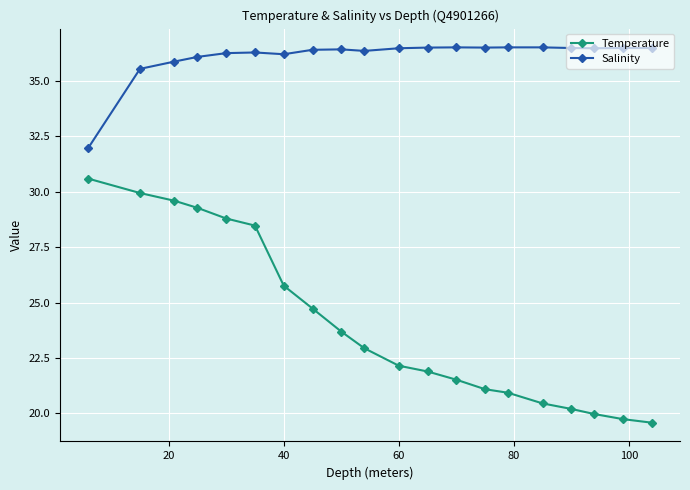

What is the minimum value shown in the chart?

19.6